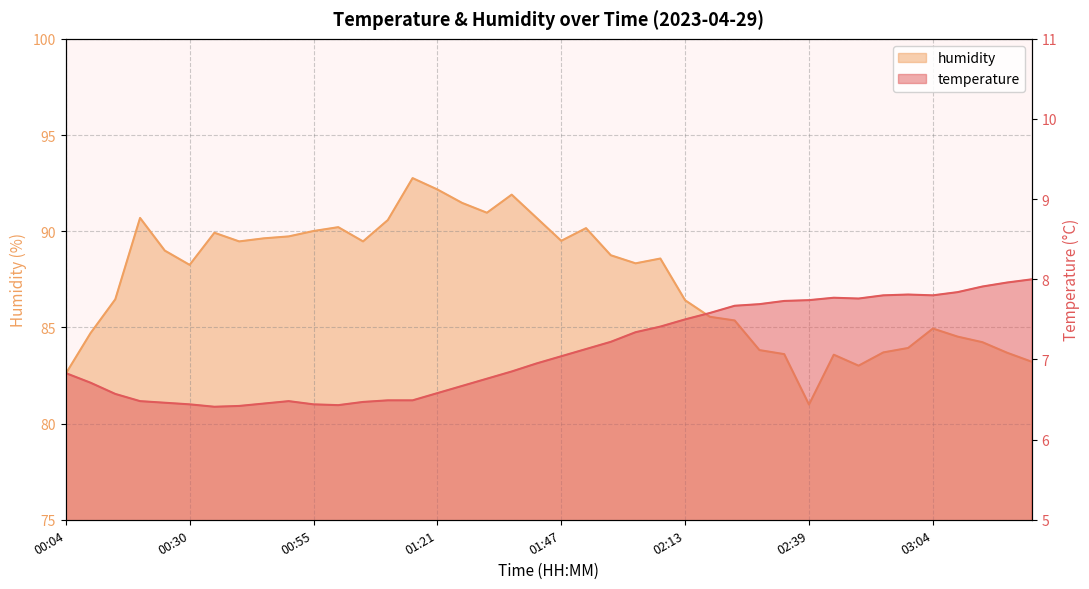

Between 01:57 and 00:35, which is larger?

01:57